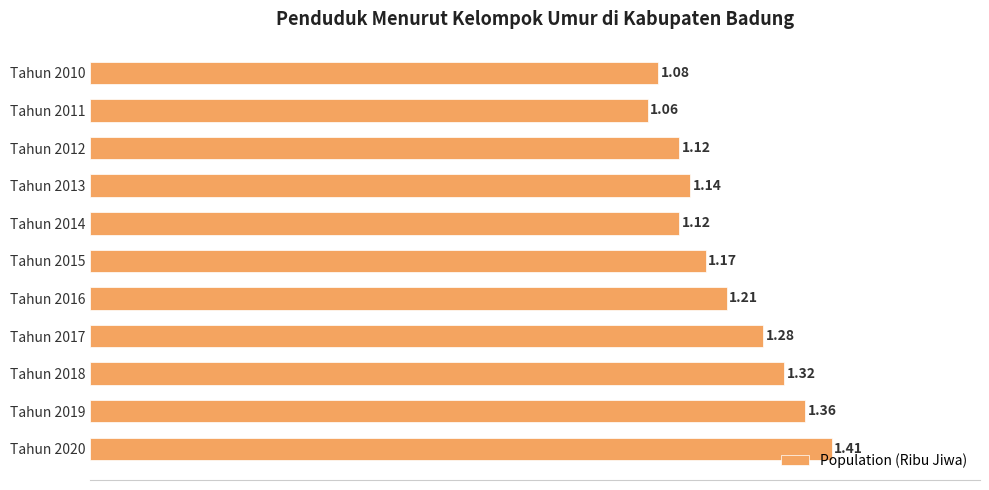

Which has a higher value, Tahun 2010 or Tahun 2018?

Tahun 2018